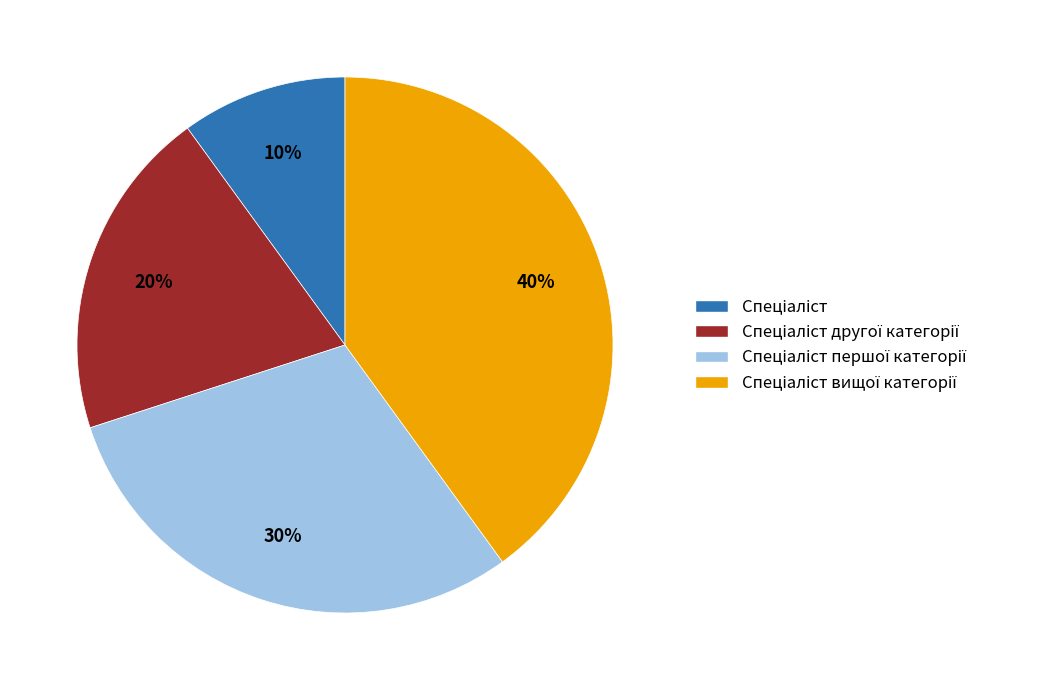

Is there any slice that represents more than half of the pie?

No